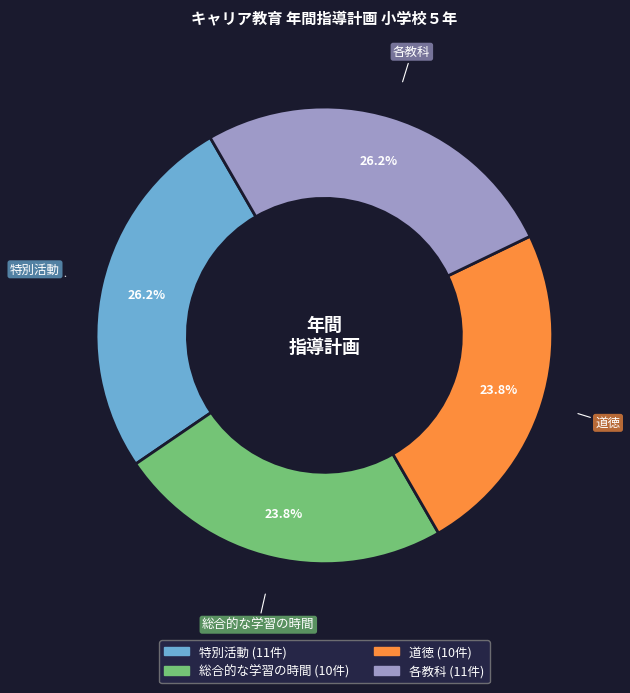

The 各教科 slice represents 36% of the pie. True or false?

False